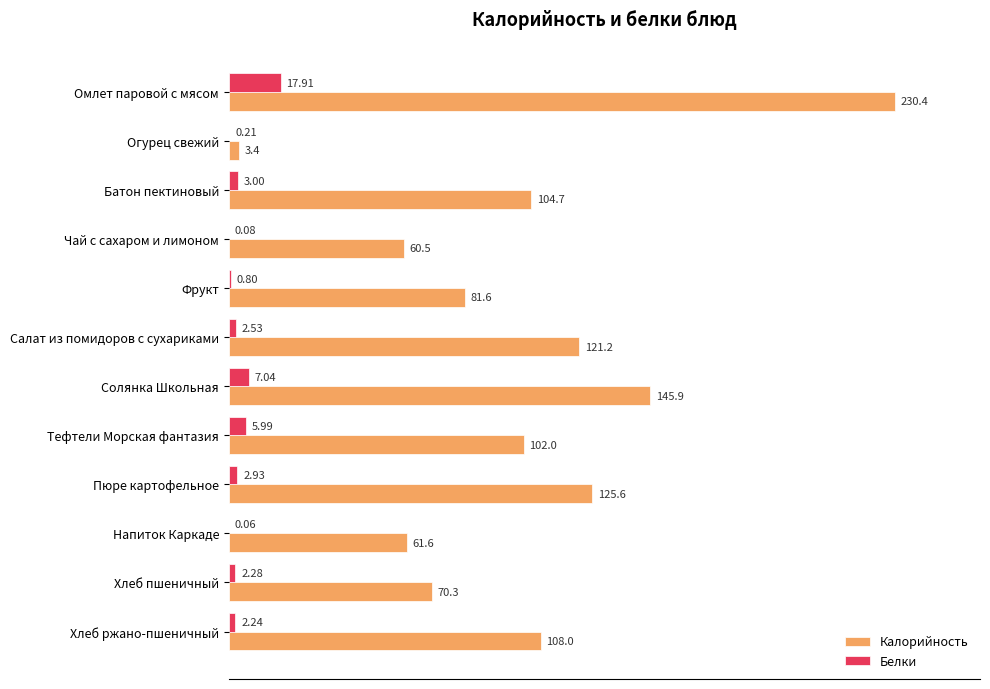

What is the sum of all Калорийность values?

1215.2